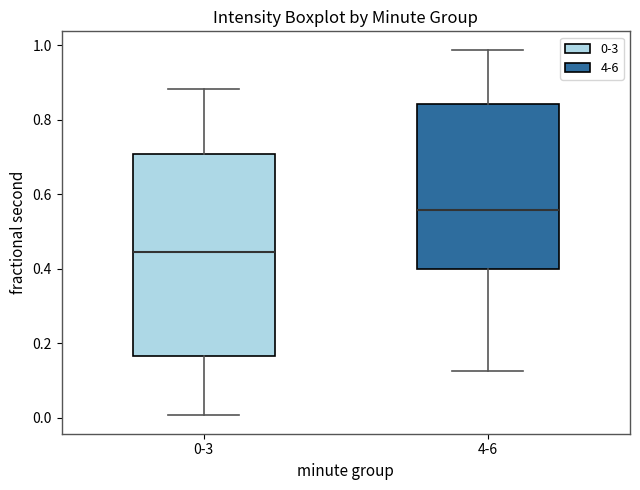

Reading left to right, read every box against the y-axis: the position of its median line, the range the box covers, and the ends of its whiskers. The values are not printed on the chart, so give them approximately, as read against the axis.

0-3: median 0.44, box 0.16 to 0.70, whiskers 0.00 to 0.88
4-6: median 0.56, box 0.40 to 0.84, whiskers 0.12 to 0.98